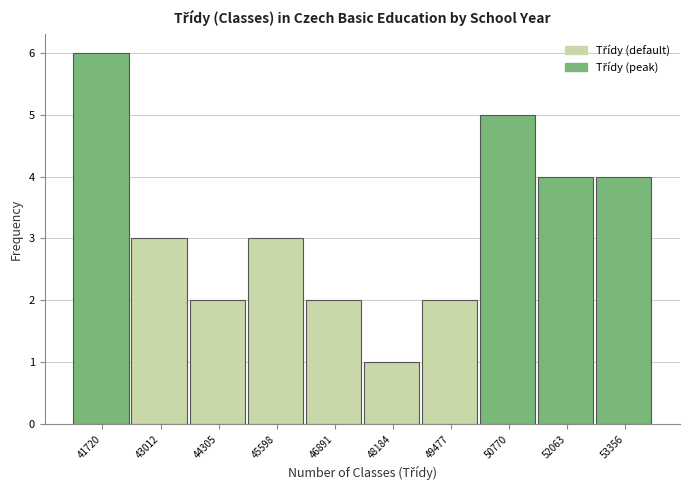

Reading left to right, what are all the values shown in this chart?

6	3	2	3	2	1	2	5	4	4